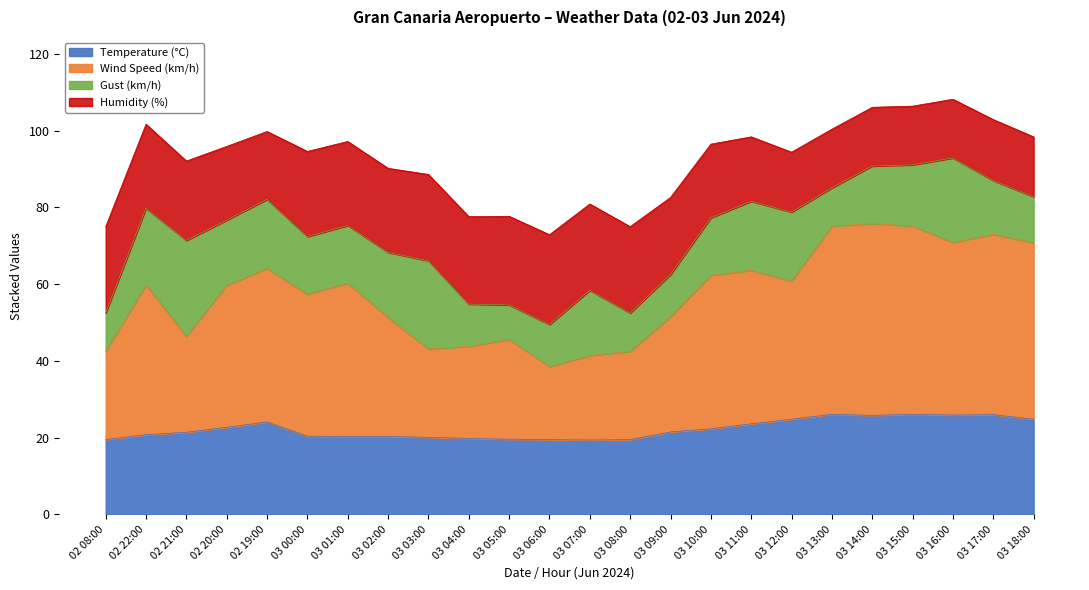

How many values in the Temperature (°C) series are below 21?

11